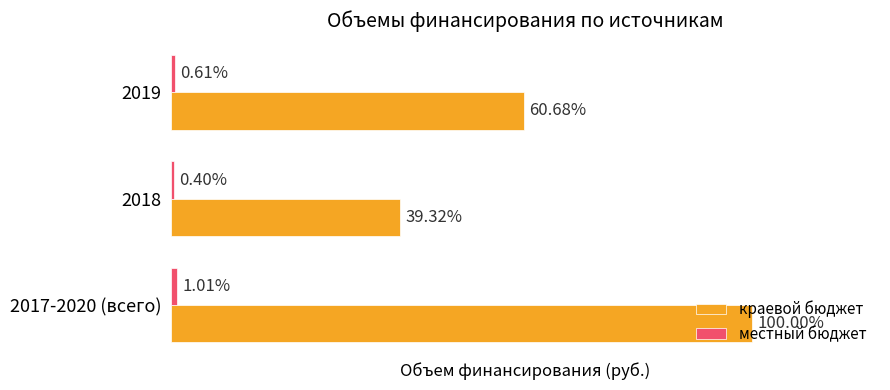

What is the value of the краевой бюджет bar at the 1st from the left?

31958535.2